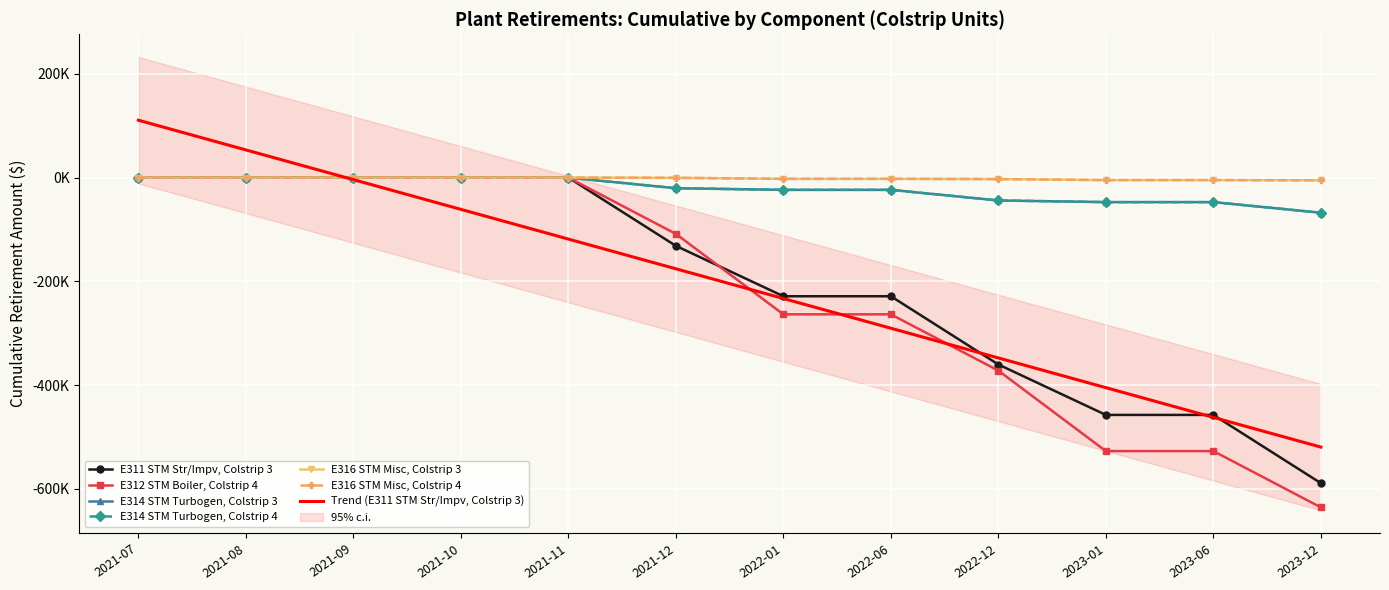

What is the difference between the maximum and minimum values in the E312 STM Boiler, Colstrip 4 series?

635.8